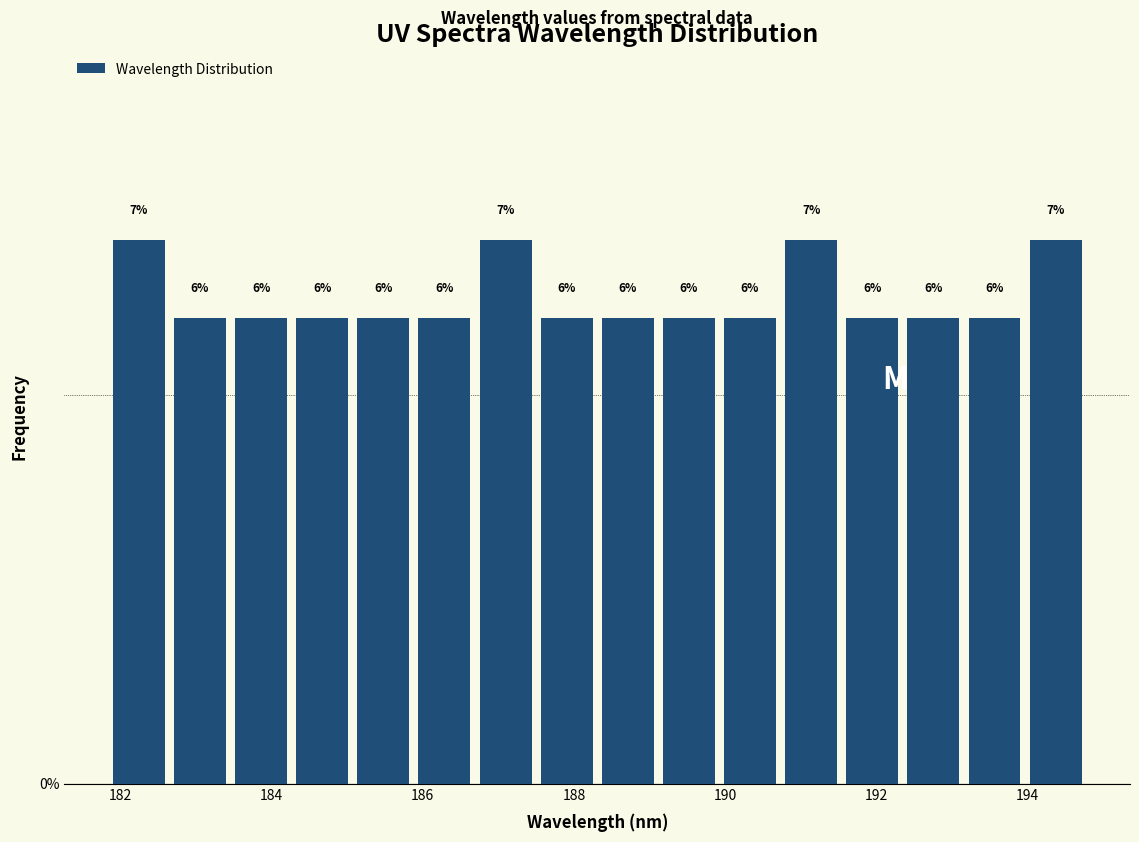

What is the height of the bar covering 193.2 to 194.0 on the x-axis? The bar edges are not printed on the chart, so give them approximately, as read against the axis.

6